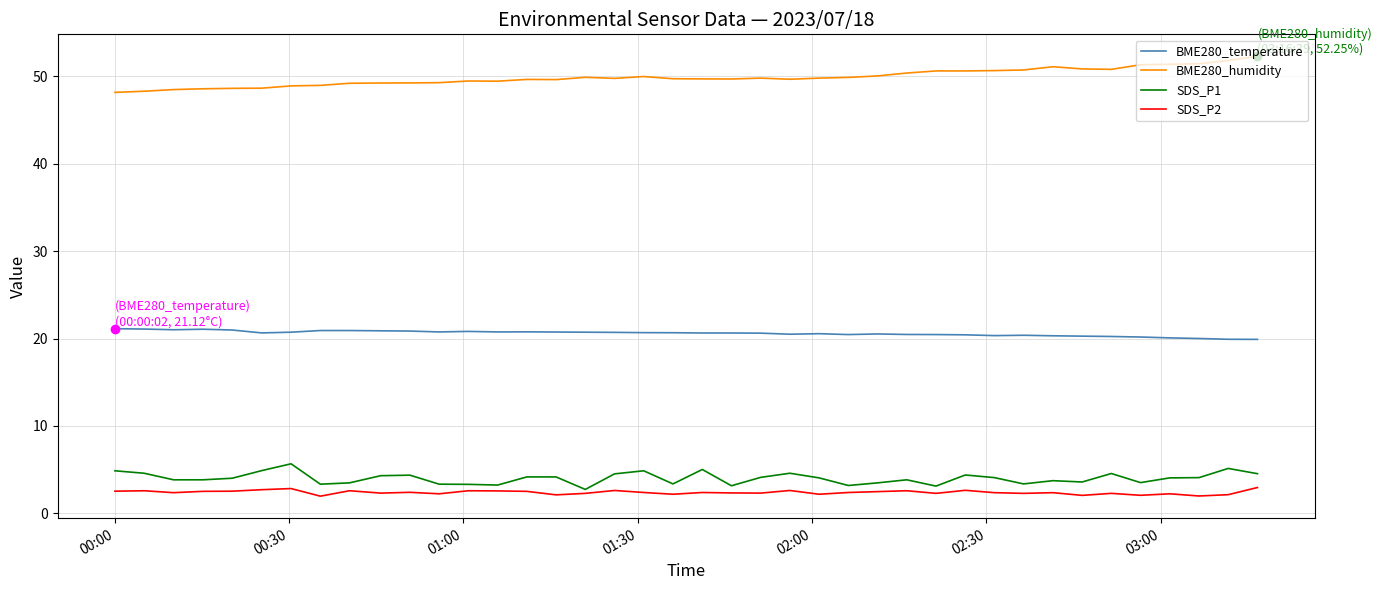

Which series has the largest total across all categories?

BME280_humidity